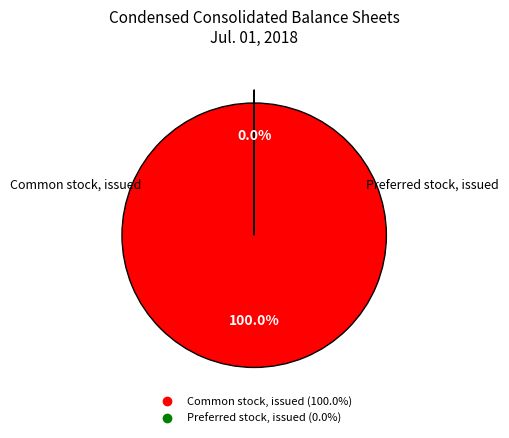

The Preferred stock, issued slice represents 0% of the pie. True or false?

True